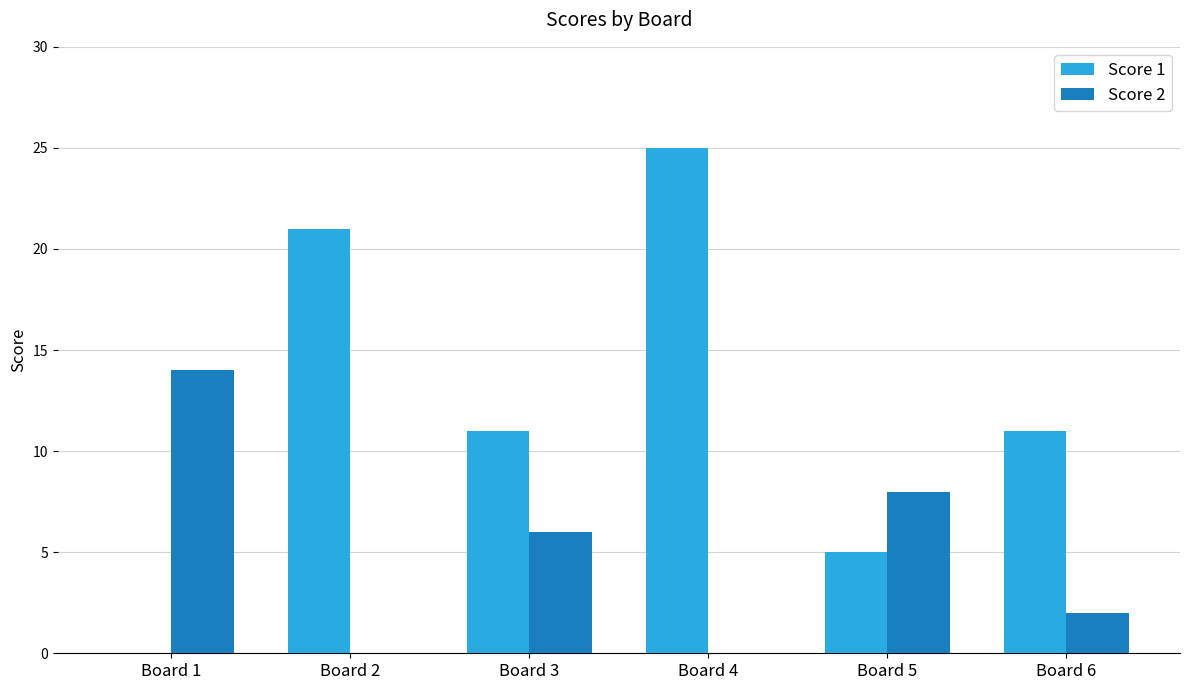

At which label does Score 1 first exceed 11?

Board 2